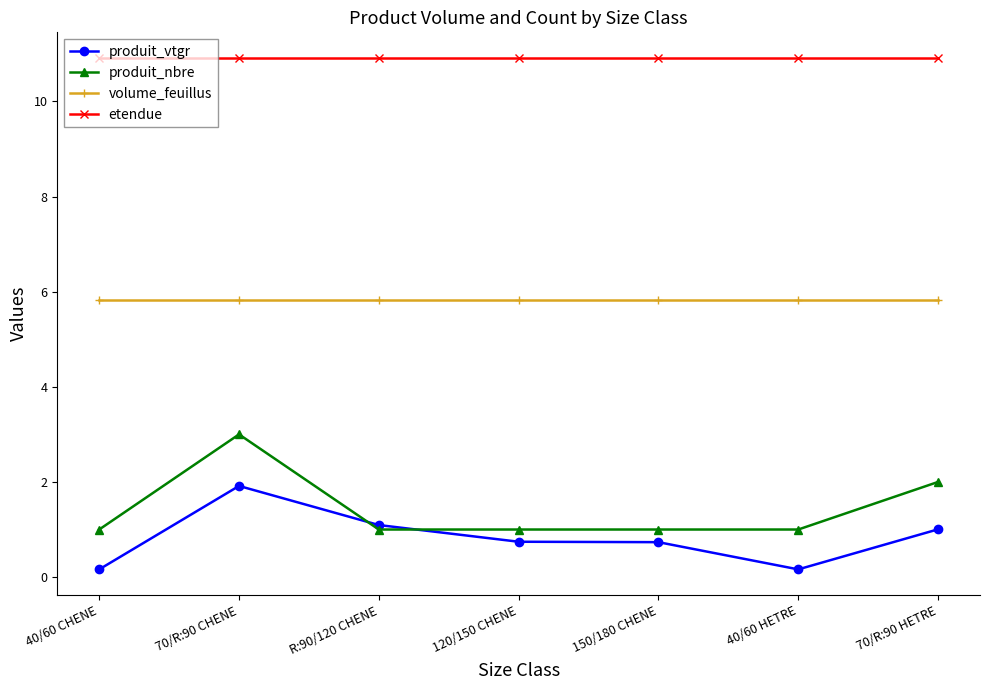

True or false: volume_feuillus and etendue cross at least once.

False